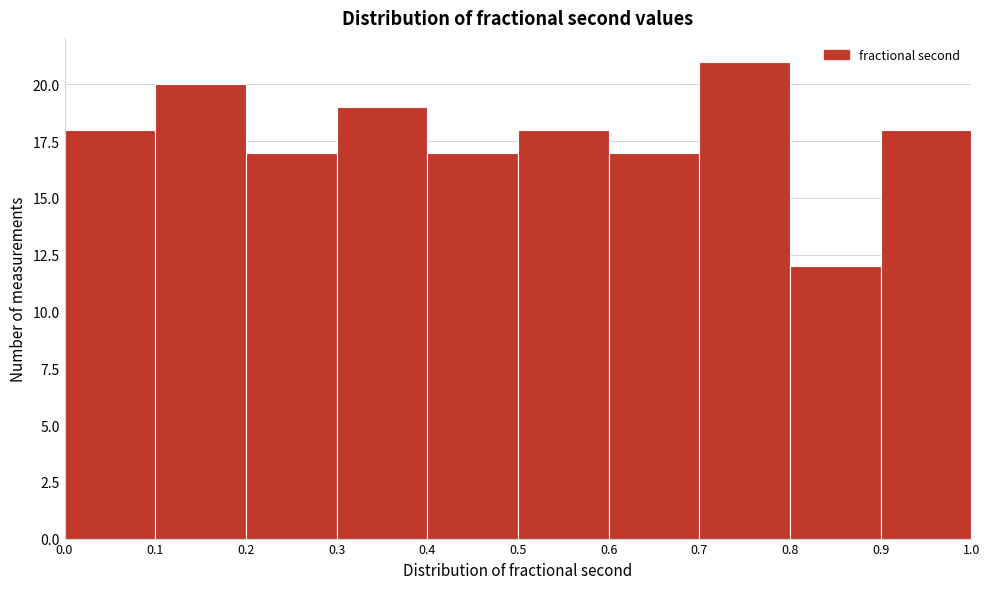

How tall is the bar that spans 0.8 to 0.9 on the x-axis? The values are not printed on the chart, so give them approximately, as read against the axis.

12